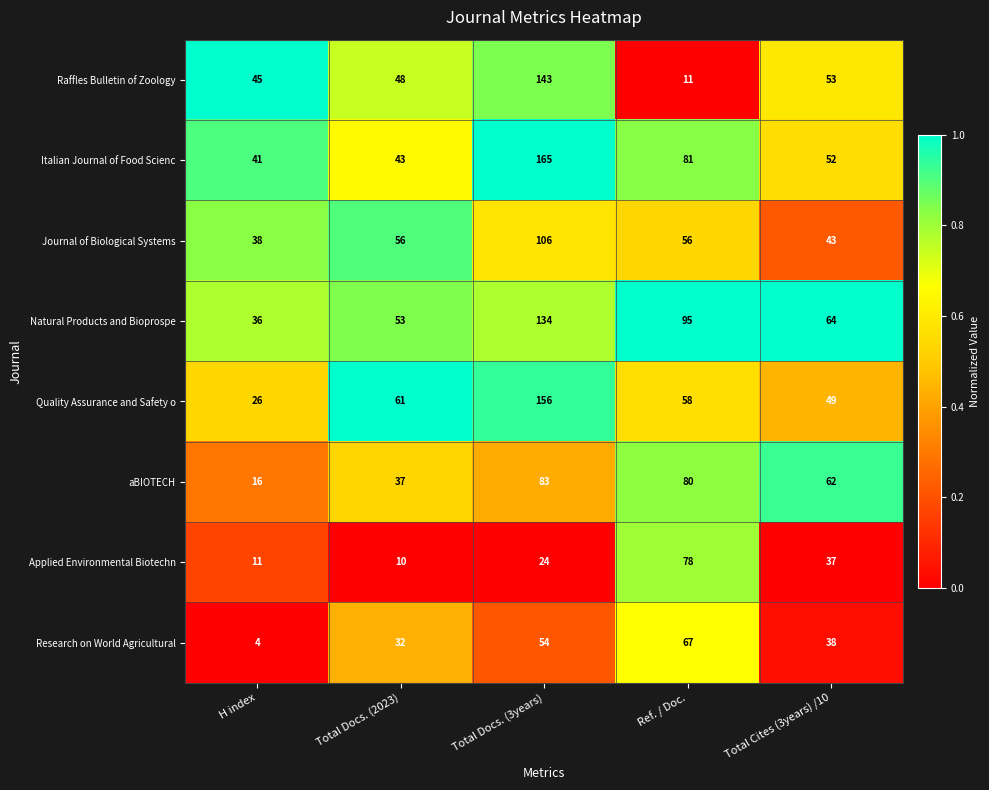

At Total Cites (3years) /10, list the series in order from largest to smallest.

Natural Products and Bioprospe, aBIOTECH, Raffles Bulletin of Zoology, Italian Journal of Food Scienc, Quality Assurance and Safety o, Journal of Biological Systems, Research on World Agricultural, Applied Environmental Biotechn